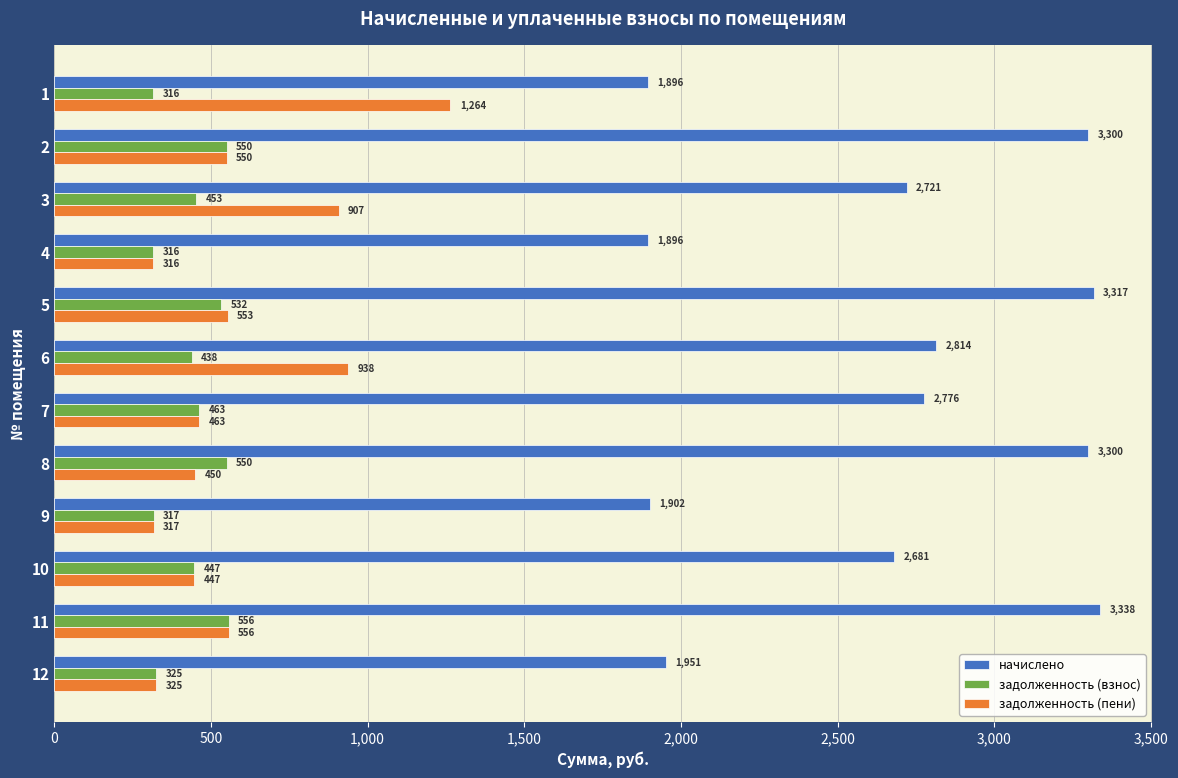

Which series has the largest range (max minus min)?

начислено